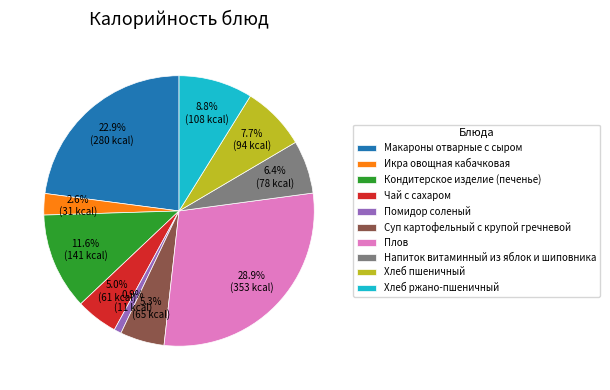

Is the sum of Хлеб пшеничный and Кондитерское изделие (печенье) greater than half?

No